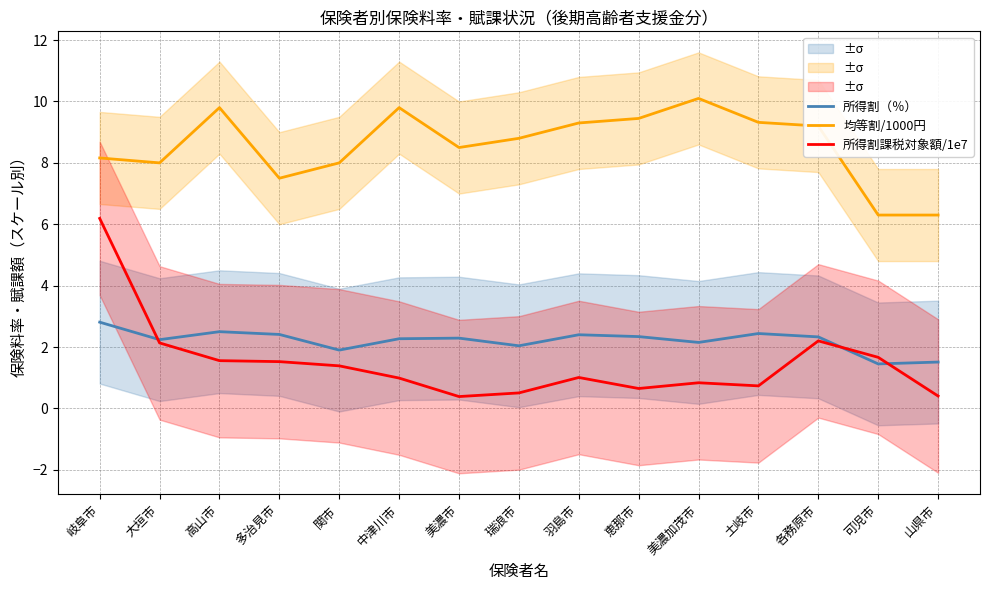

What value does the 所得割（％） series have at 羽島市?

2.4